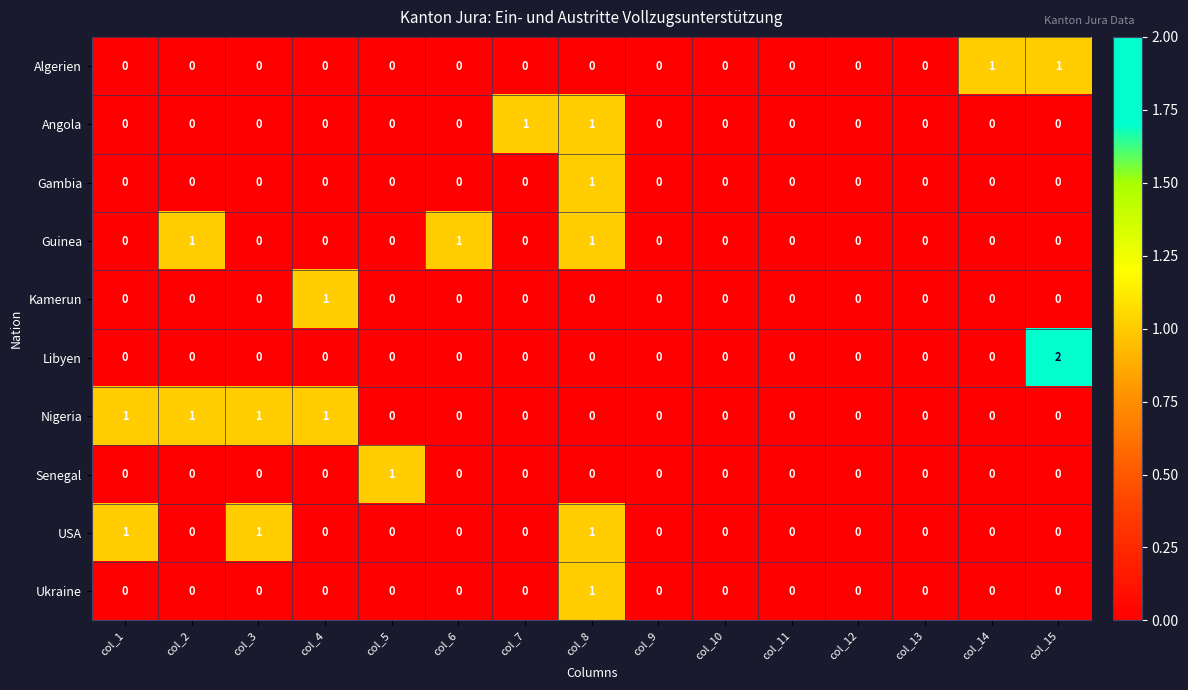

What is the spread (max minus min) of values at col_5?

1